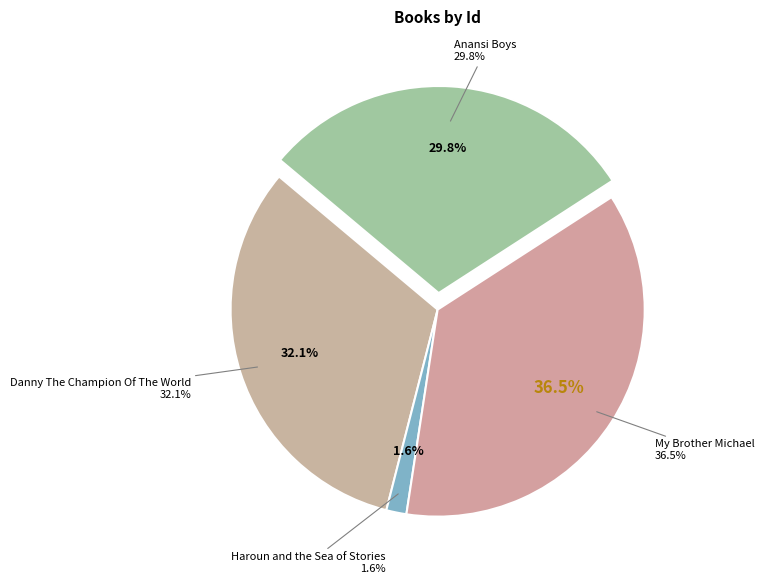

Does any single category account for the majority?

No